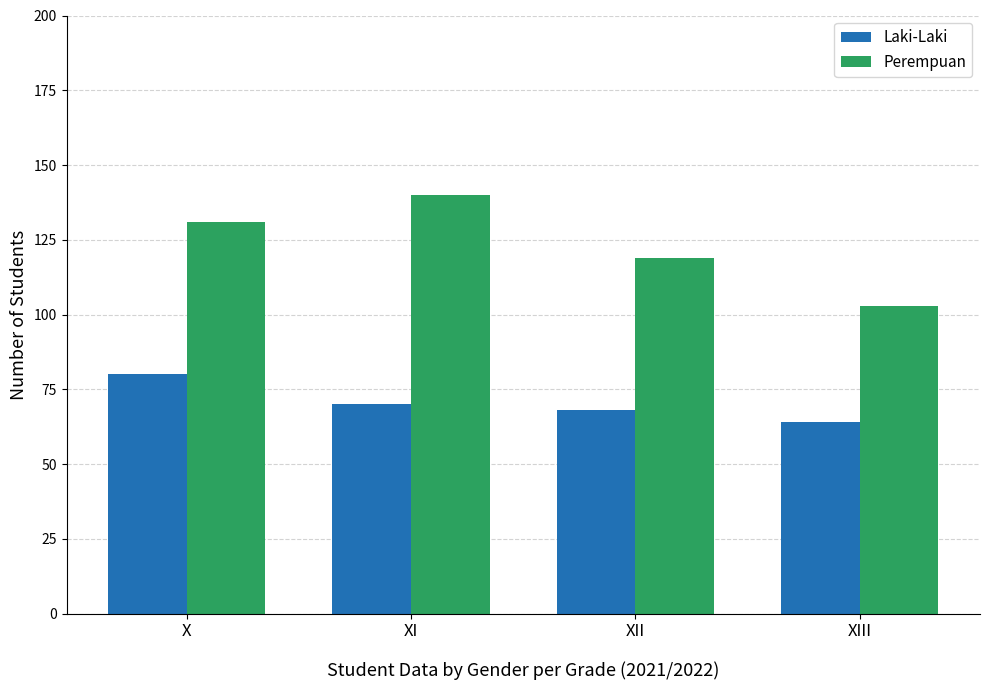

What is the value of the Perempuan bar at the 1st from the left?

131